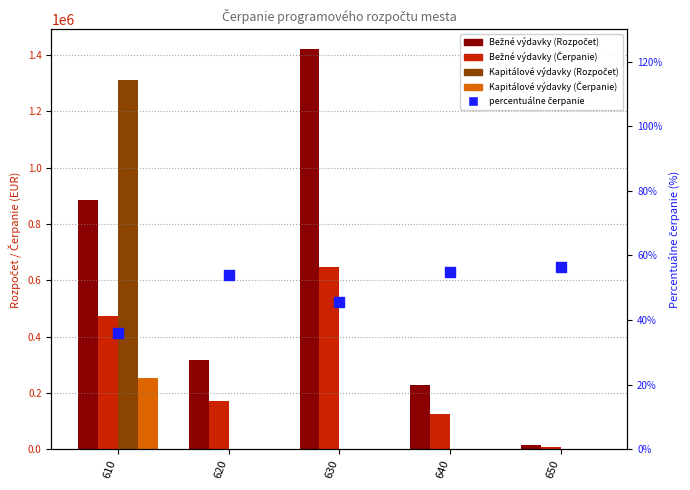

Which series reaches the maximum Y coordinate?

Bežné výdavky (Rozpočet)